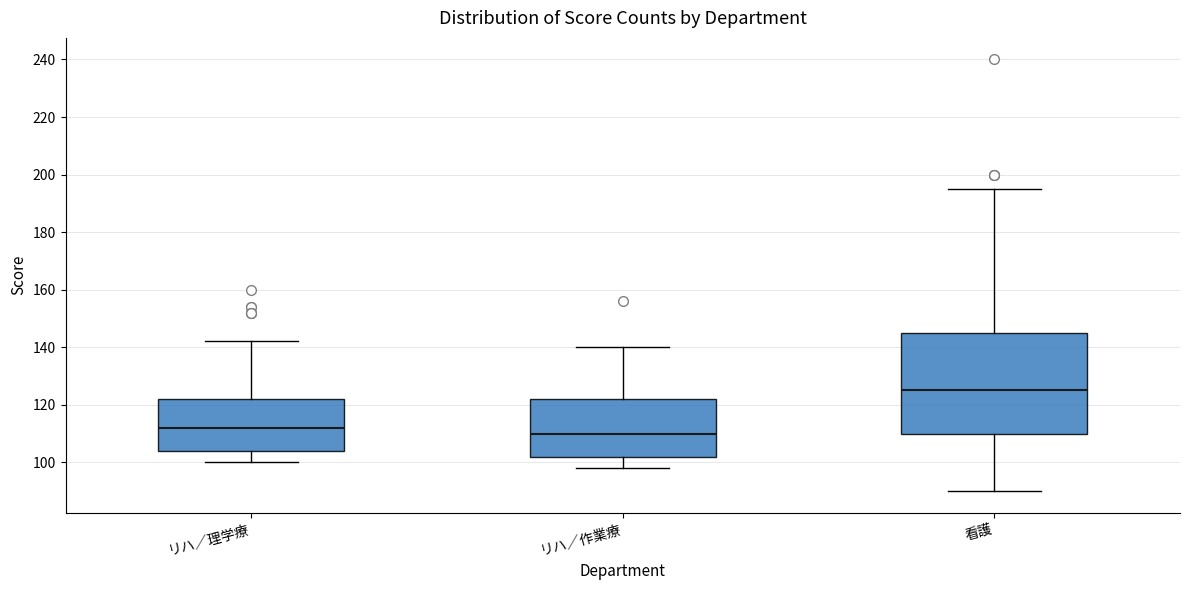

Which box has the highest median line?

看護